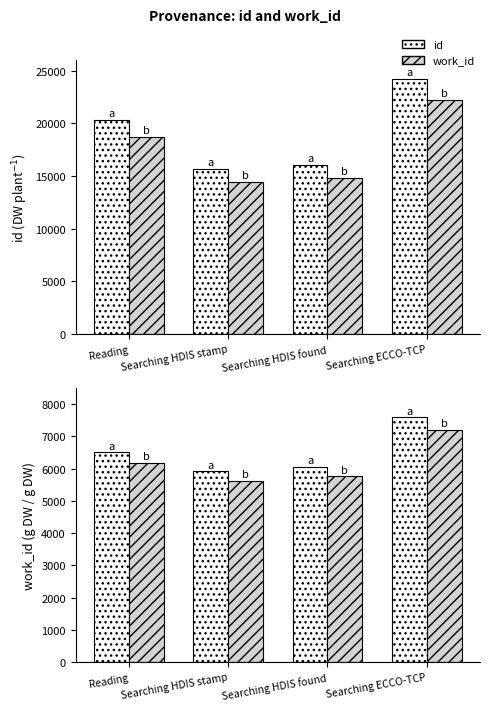

Reading left to right, extract all data points from this chart.

id: Reading=20333.0	Searching HDIS stamp=15691.0	Searching HDIS found=16054.0	Searching ECCO-TCP=24164.0
id (alt): Reading=18706.4	Searching HDIS stamp=14435.7	Searching HDIS found=14769.7	Searching ECCO-TCP=22230.9
work_id: Reading=6506.0	Searching HDIS stamp=5918.0	Searching HDIS found=6059.0	Searching ECCO-TCP=7587.0
work_id (alt): Reading=6180.7	Searching HDIS stamp=5622.1	Searching HDIS found=5756.1	Searching ECCO-TCP=7207.6